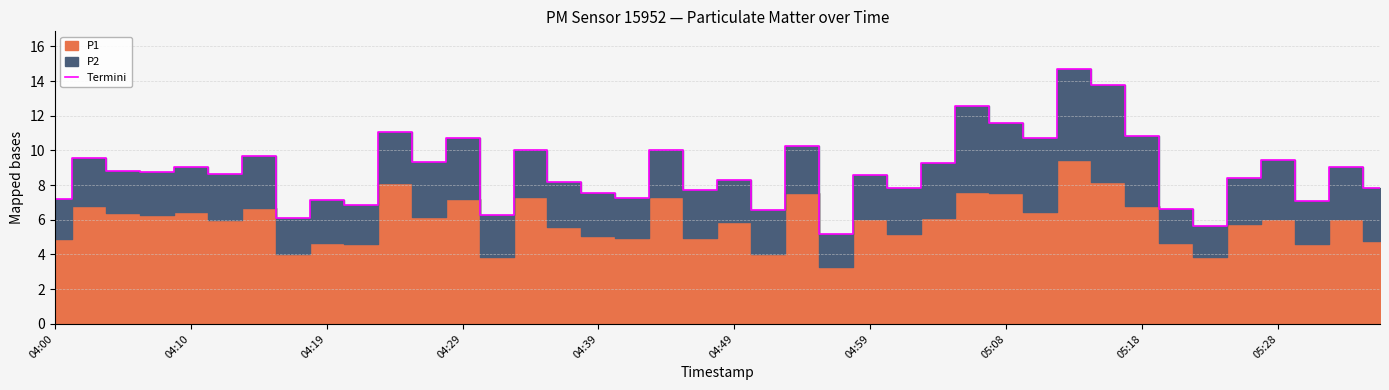

Reading left to right, list all the values displayed in this chart.

7.2	9.6	8.8	8.8	9.0	8.6	9.7	6.1	7.2	6.8	11.1	9.3	10.7	6.2	10.0	8.2	7.5	7.3	10.0	7.7	8.3	6.5	10.2	5.2	8.6	7.8	9.3	12.6	11.6	10.7	14.7	13.8	10.8	6.7	5.6	8.4	9.5	7.1	9.1	7.8